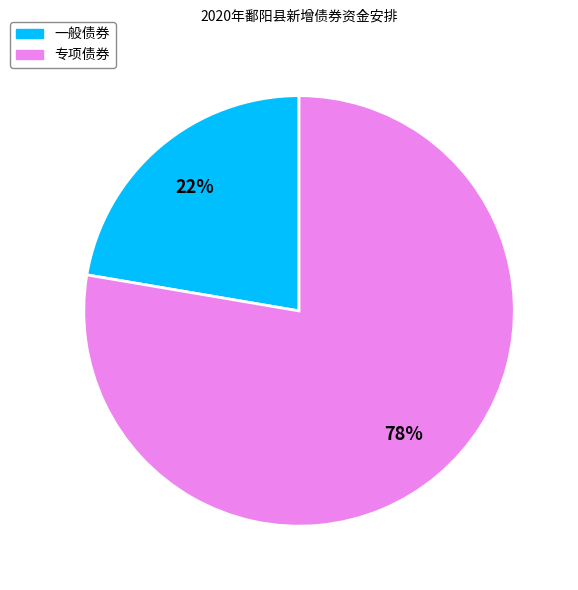

To the nearest percent, what portion does 一般债券 represent?

22%